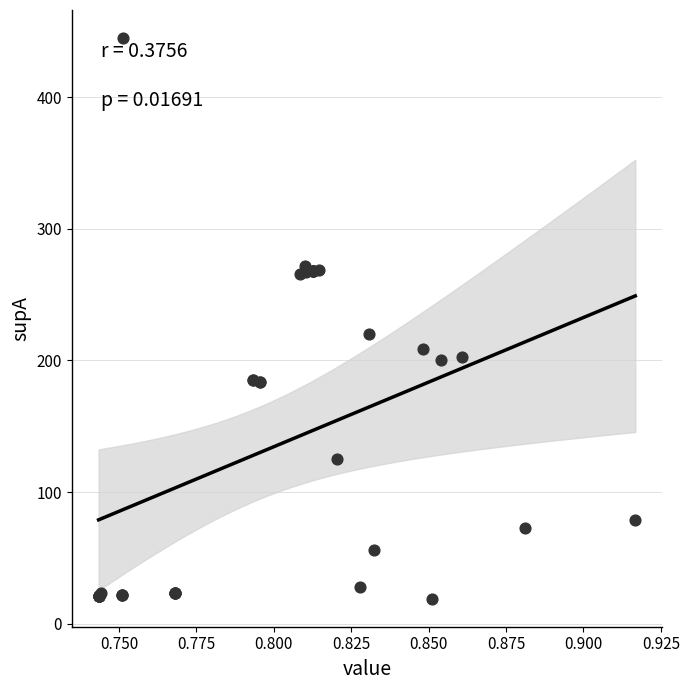

What Y value in the scatter plot is closest to 232?

220